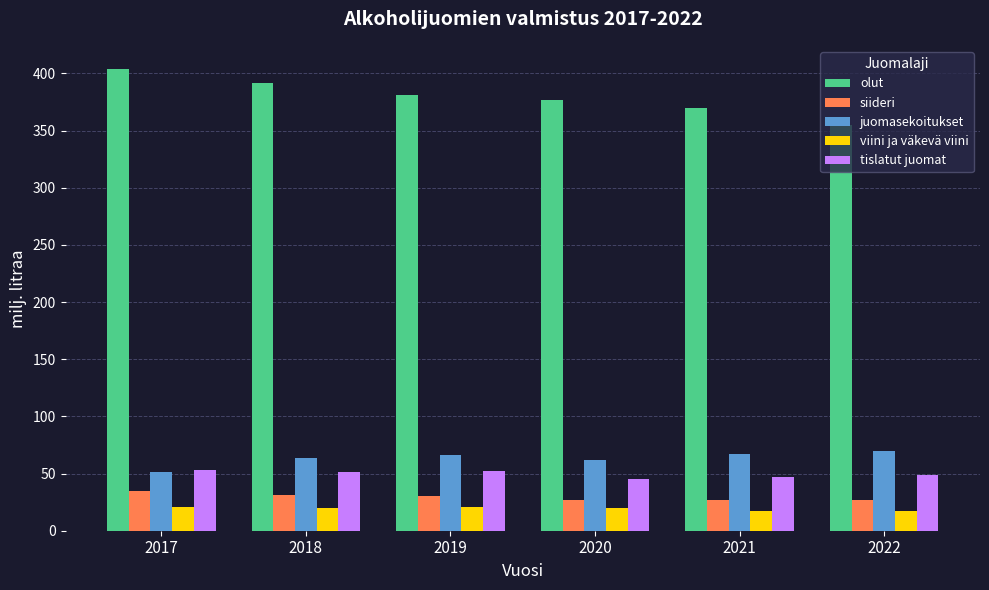

Which label corresponds to the largest value in the chart?

2017